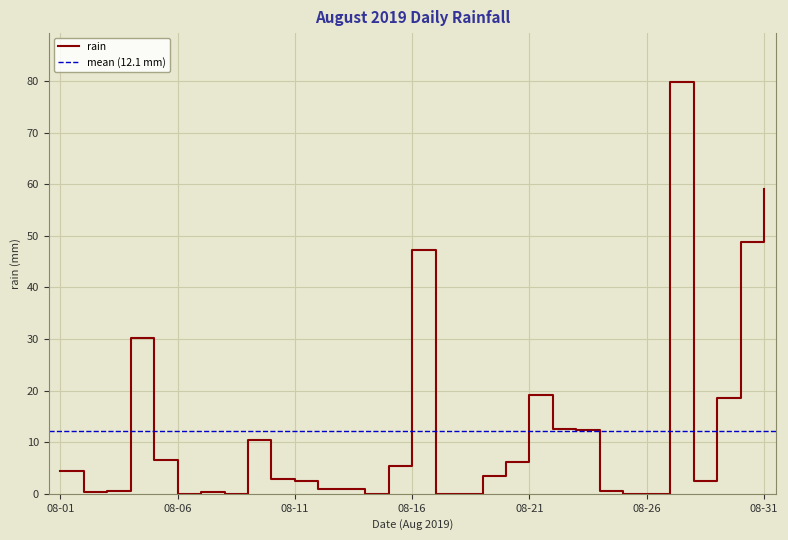

What is the maximum value shown in the chart?

79.8